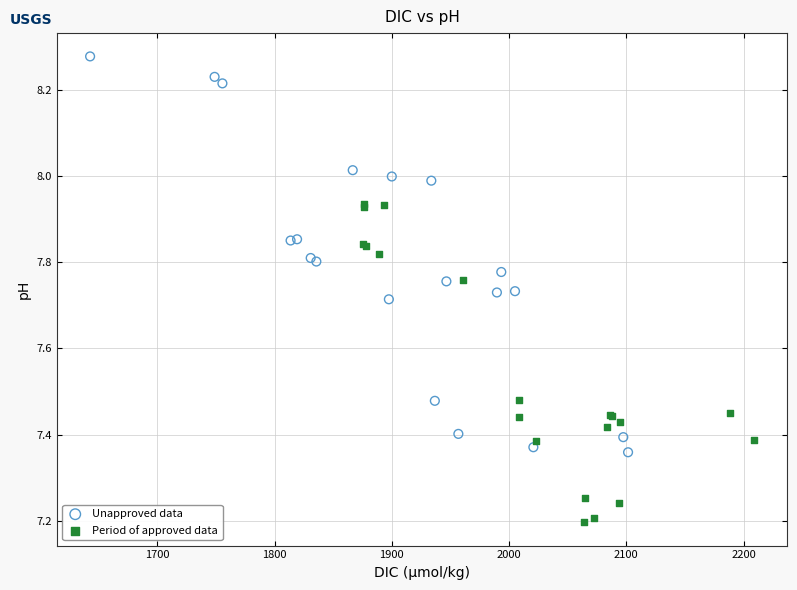

Which series has the largest Y range (max minus min)?

Unapproved data